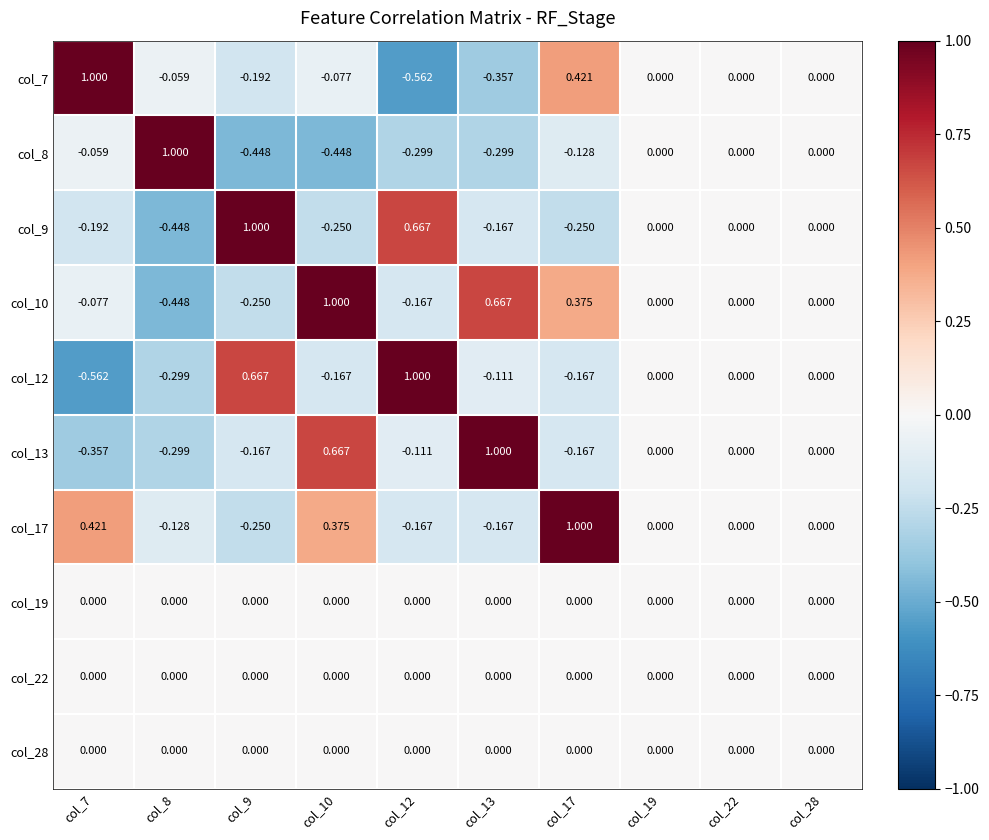

Count the number of categories in the chart.

10